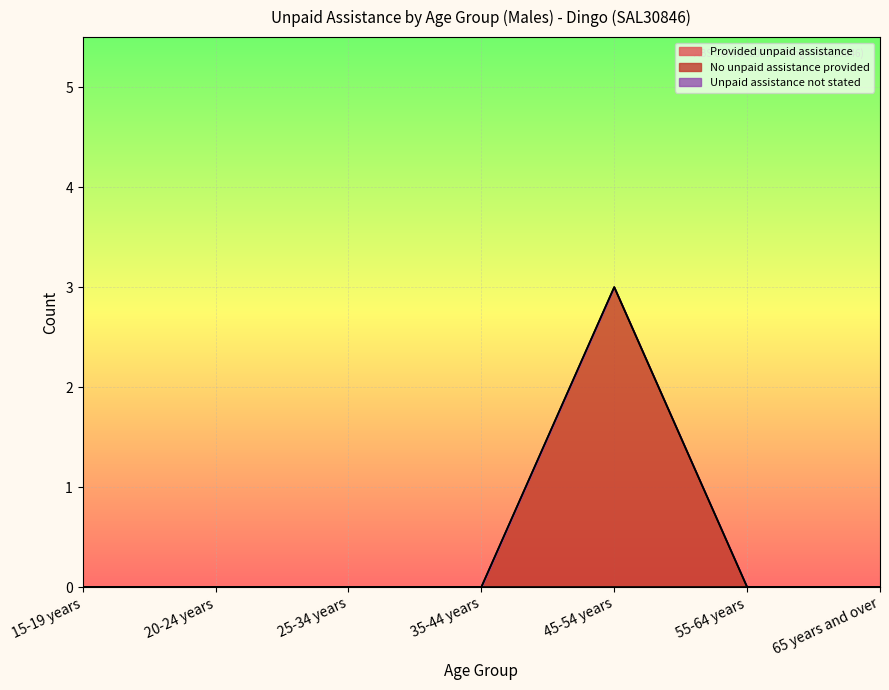

Reading left to right, list all the values displayed in this chart.

Provided unpaid assistance: 0	0	0	0	0	0	0
No unpaid assistance provided: 0	0	0	0	3	0	0
Unpaid assistance not stated: 0	0	0	0	0	0	0